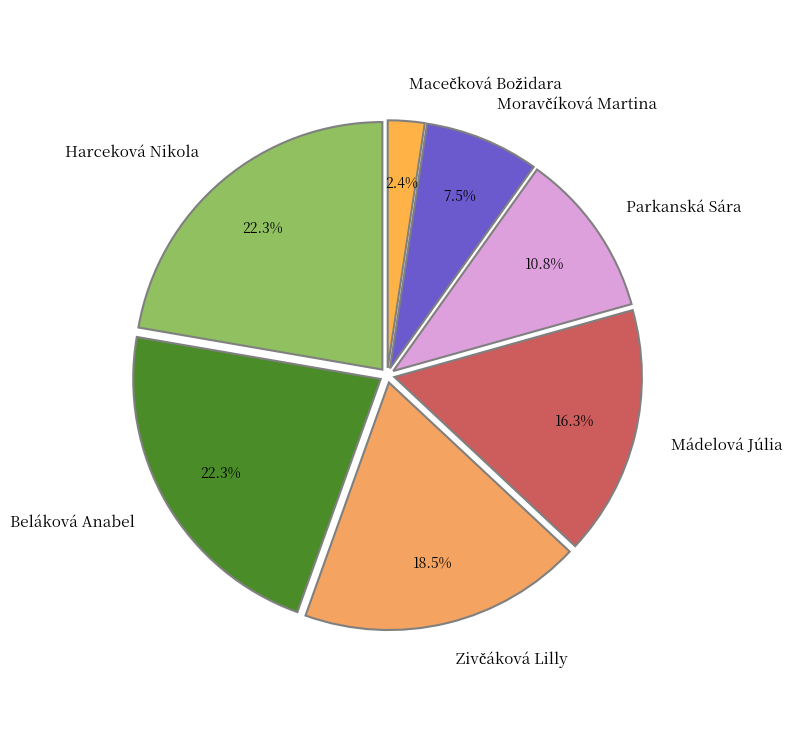

Is there any slice that represents more than half of the pie?

No